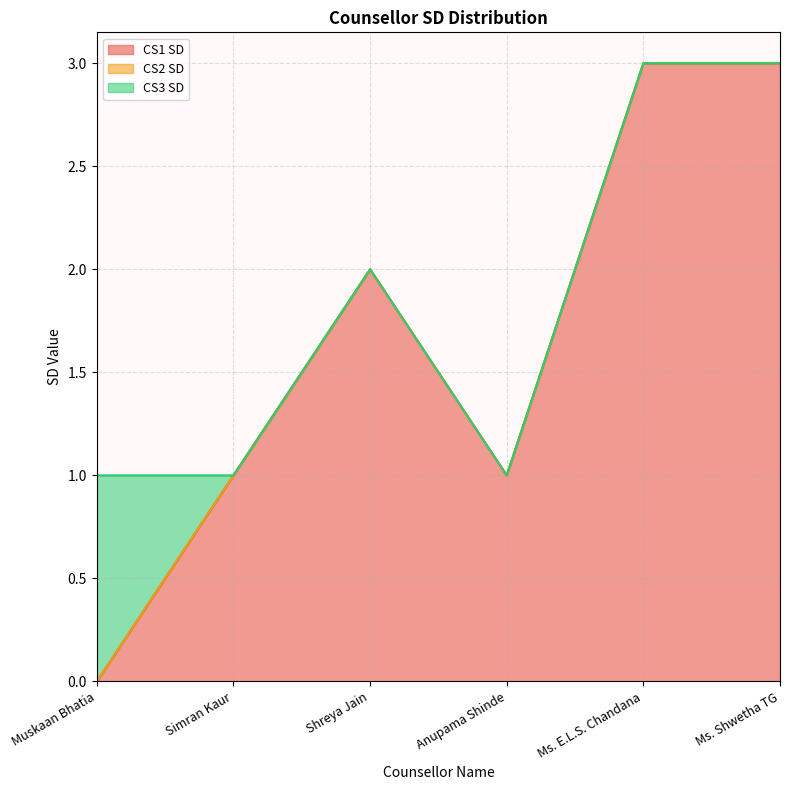

What is the total value across all series at Shreya Jain?

2